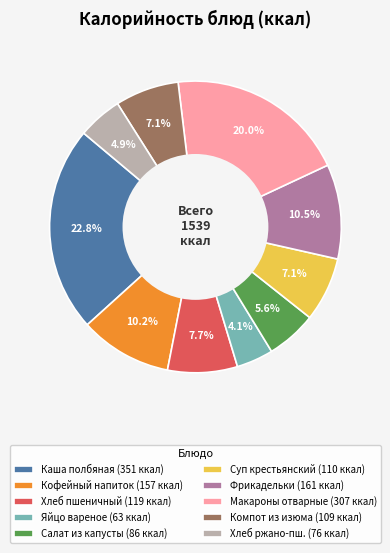

Does Каша полбяная (351 ккал) account for over 50% of the chart?

No